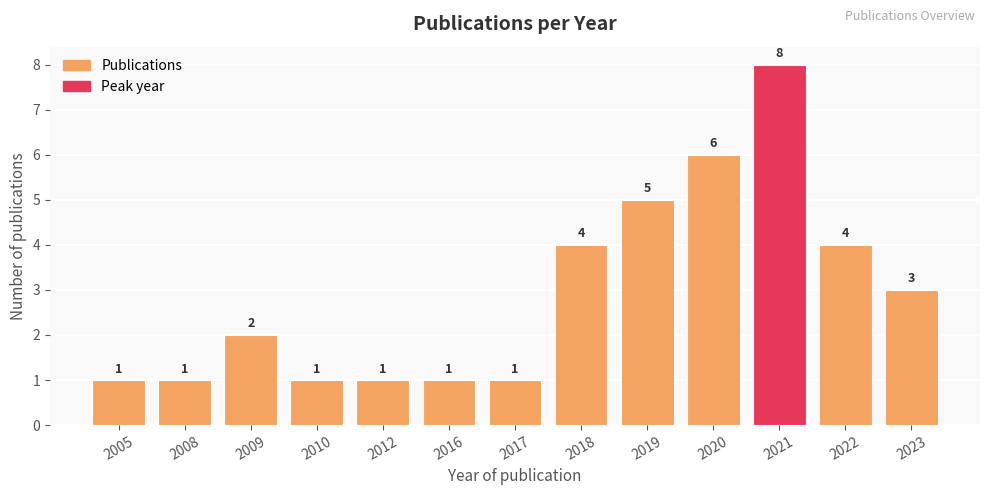

Count the values in the range 1 to 4.

10